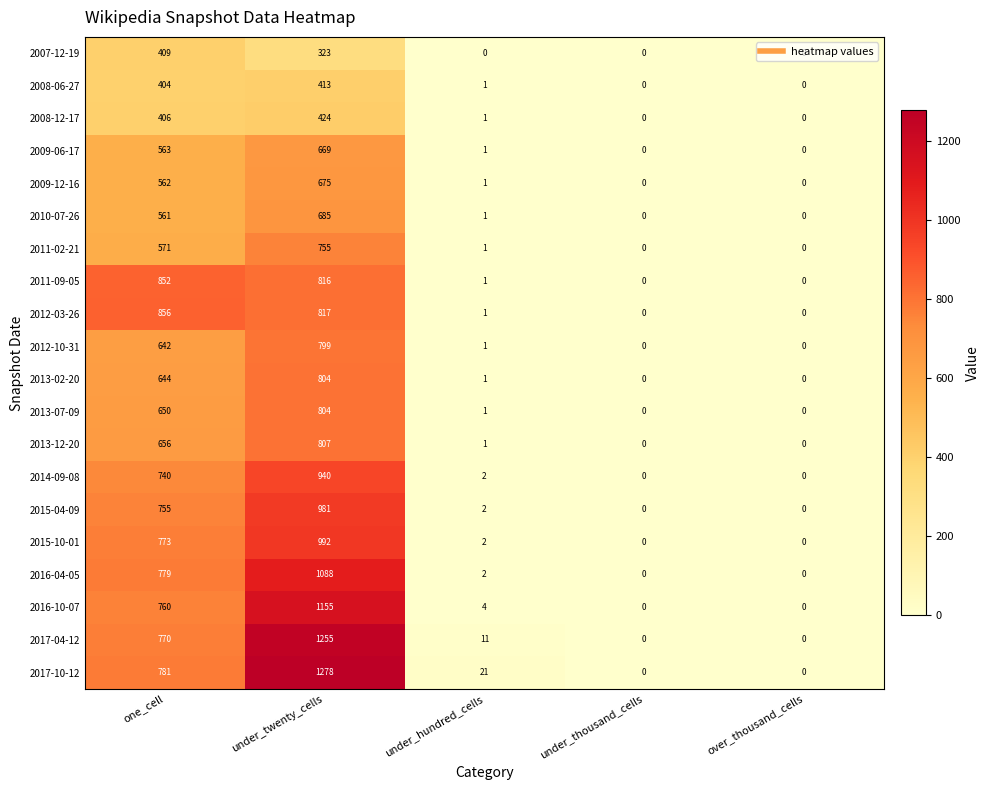

Is the value of 2013-07-09 at under_hundred_cells greater than the value of 2017-04-12 at over_thousand_cells?

Yes